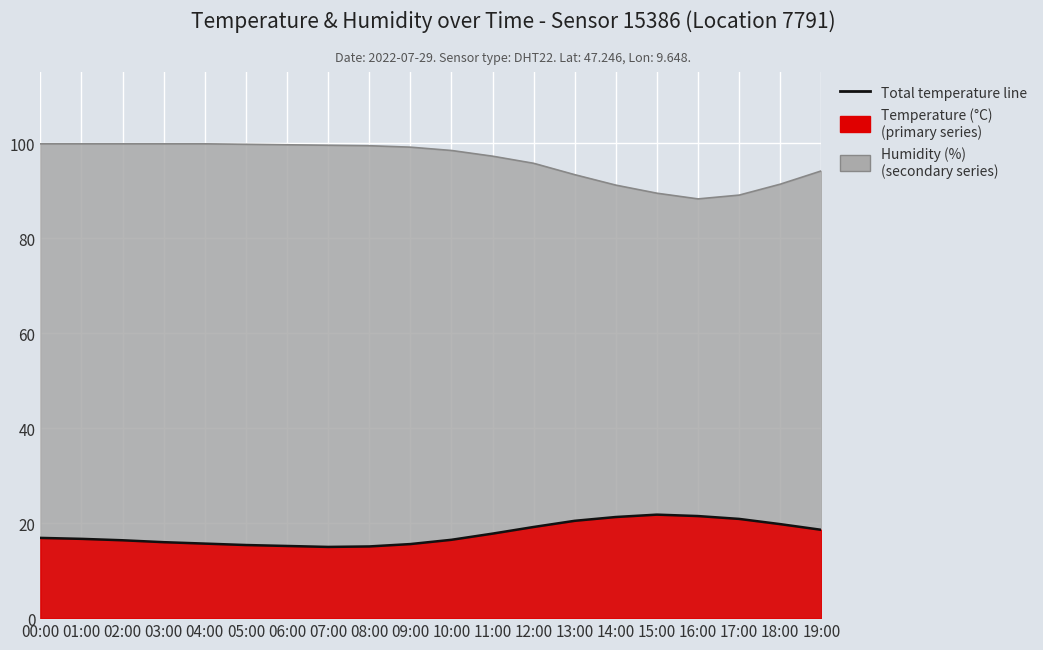

What is the value of the 19th point from the left?

19.8